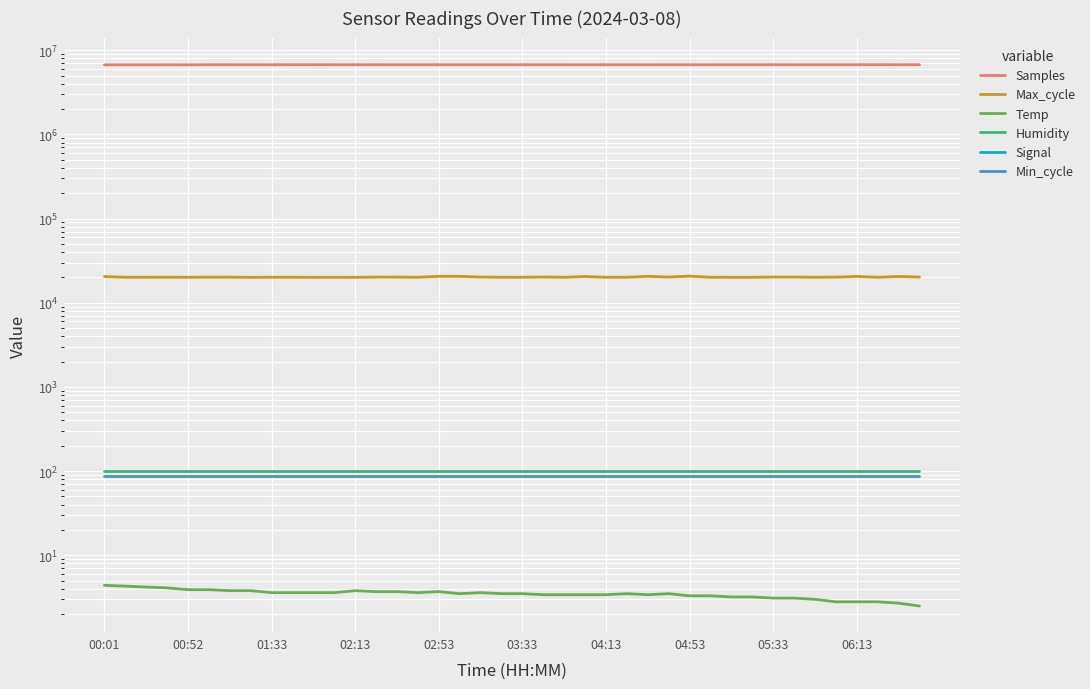

Is this an area chart (filled region under the line)?

No